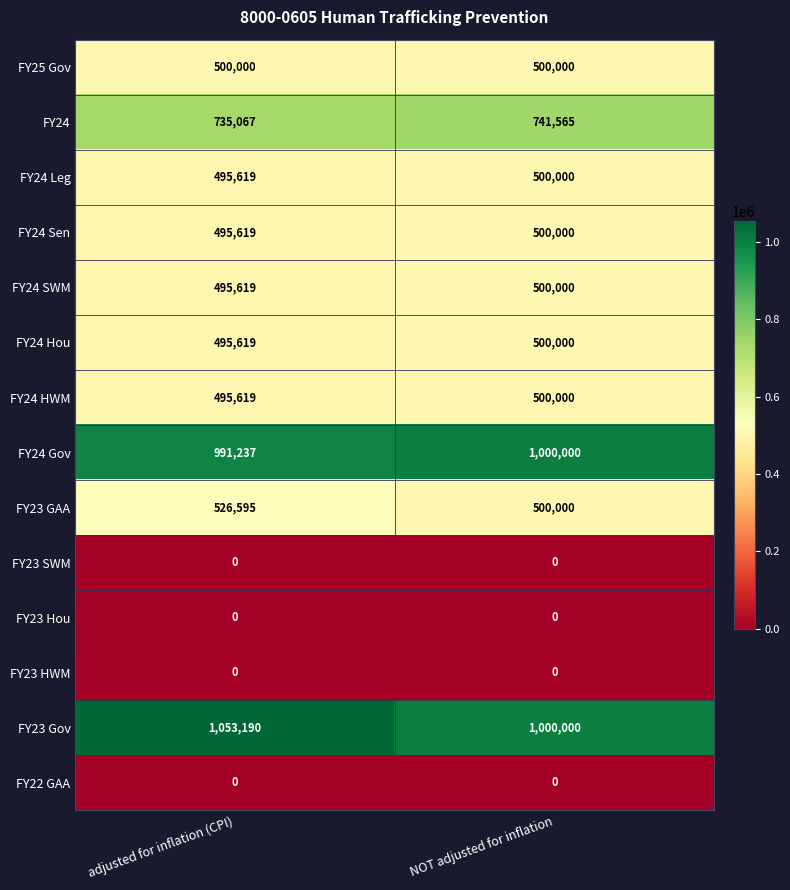

Is it true that FY24 Hou equals 227195 at adjusted for inflation (CPI)?

False